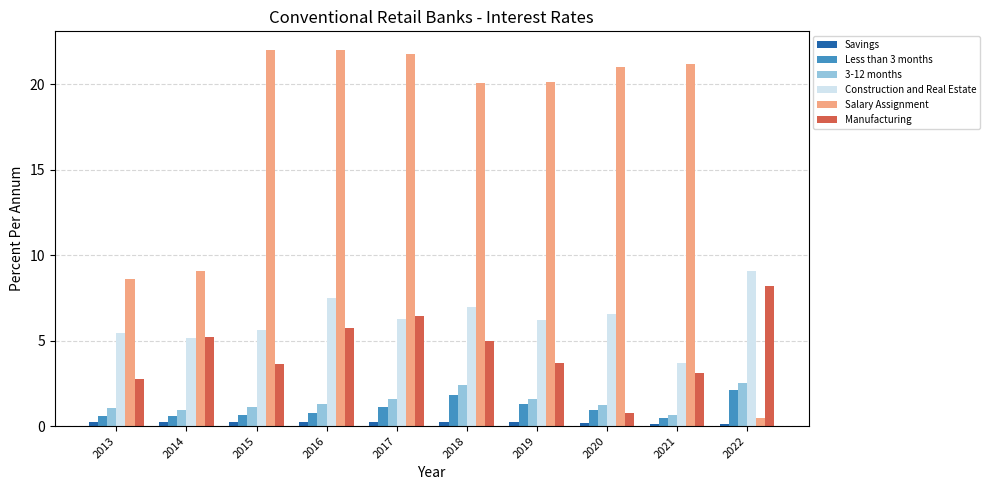

What is the sum of the 3-12 months values at 2020 and 2022?

3.7